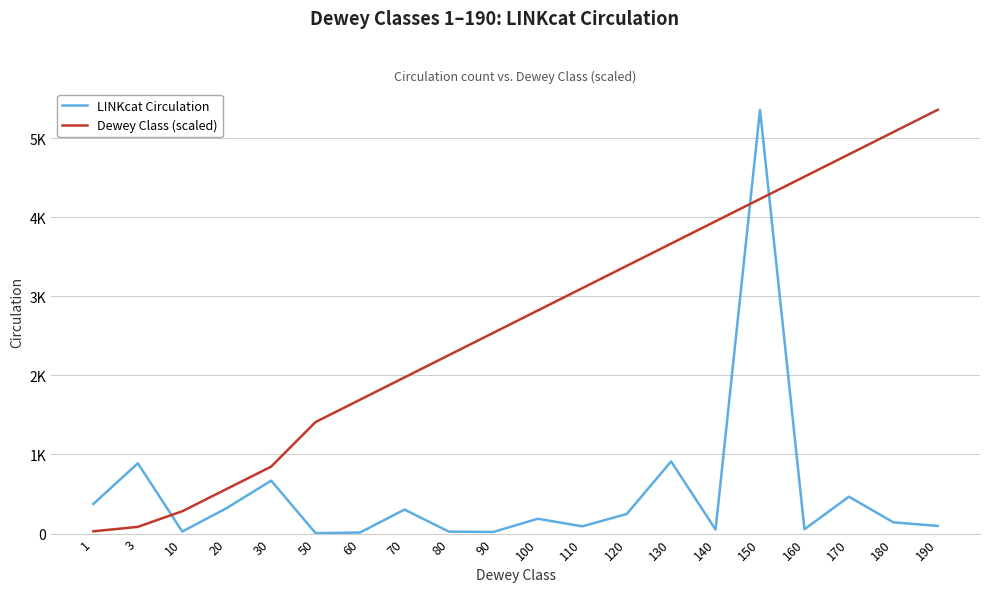

Rank the series by their maximum value, from highest to lowest.

LINKcat Circulation, Dewey Class (scaled)